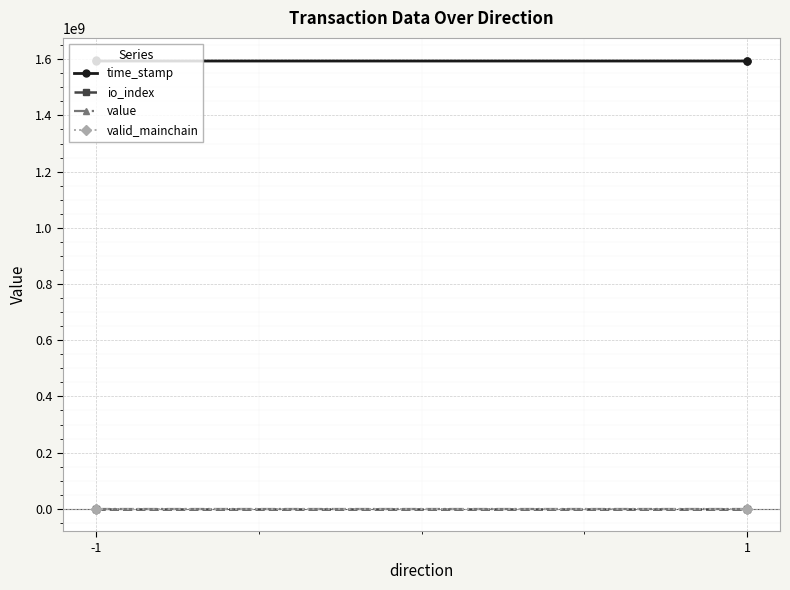

Which series has the widest spread of values?

time_stamp